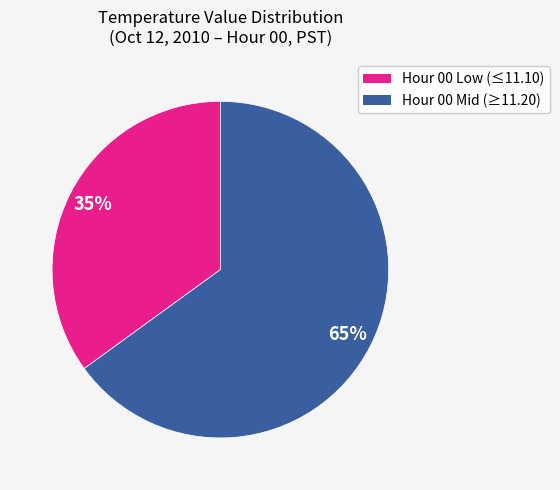

Does any single category account for the majority?

Yes